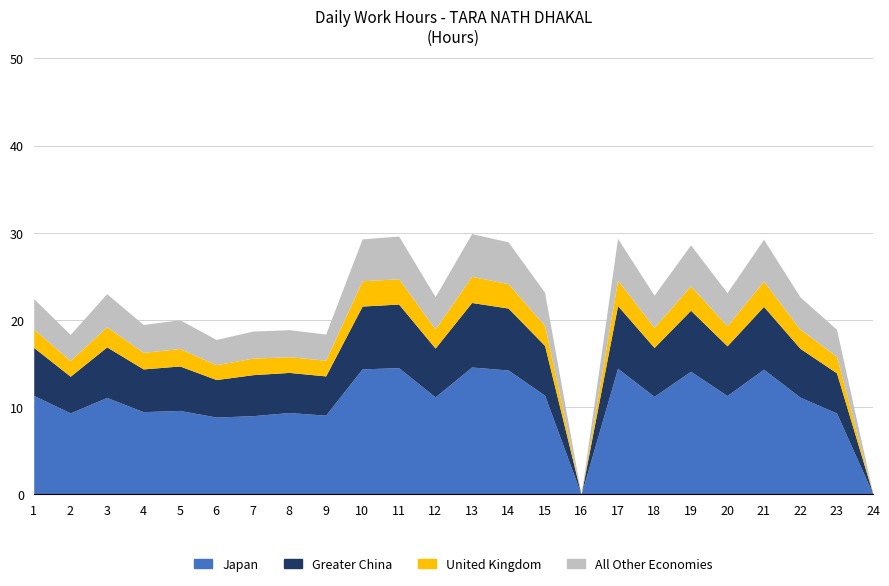

List the labels in order of Japan value, largest first.

13, 11, 17, 10, 21, 14, 19, 15, 1, 20, 18, 12, 22, 3, 5, 4, 8, 2, 23, 9, 7, 6, 16, 24